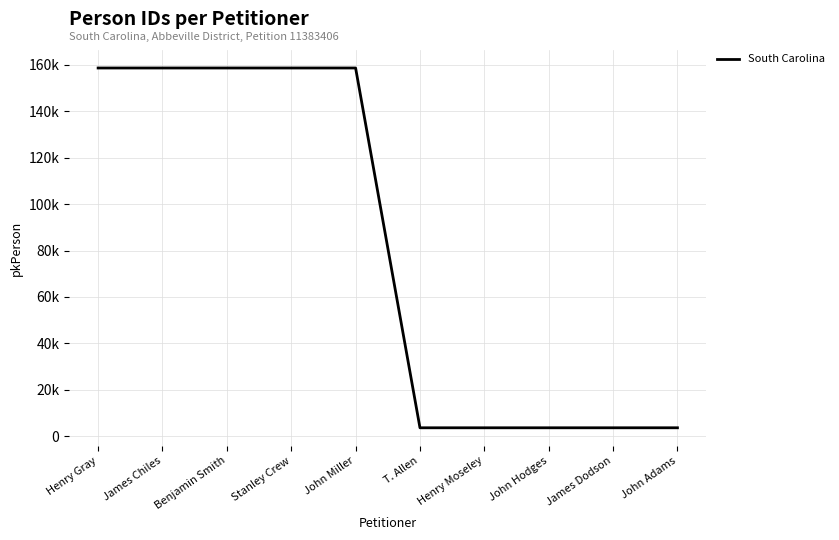

Does the chart have visible grid lines?

Yes